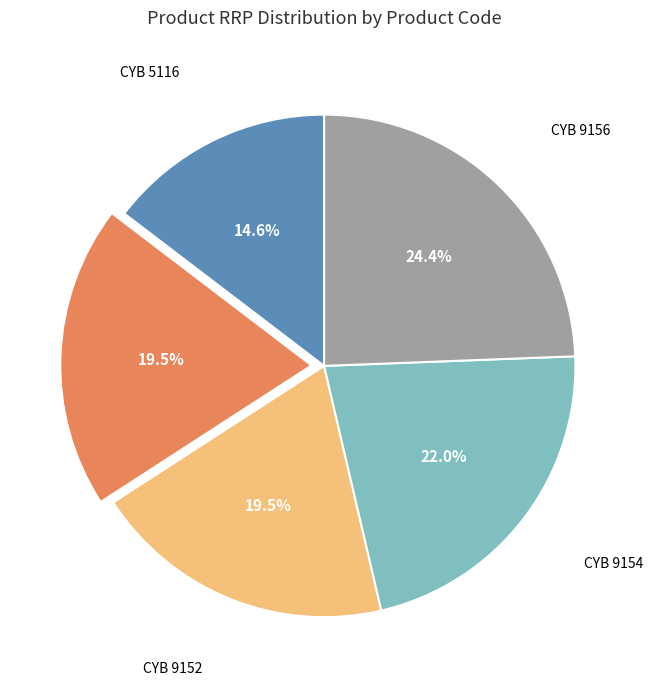

Is there a majority slice in this chart?

No